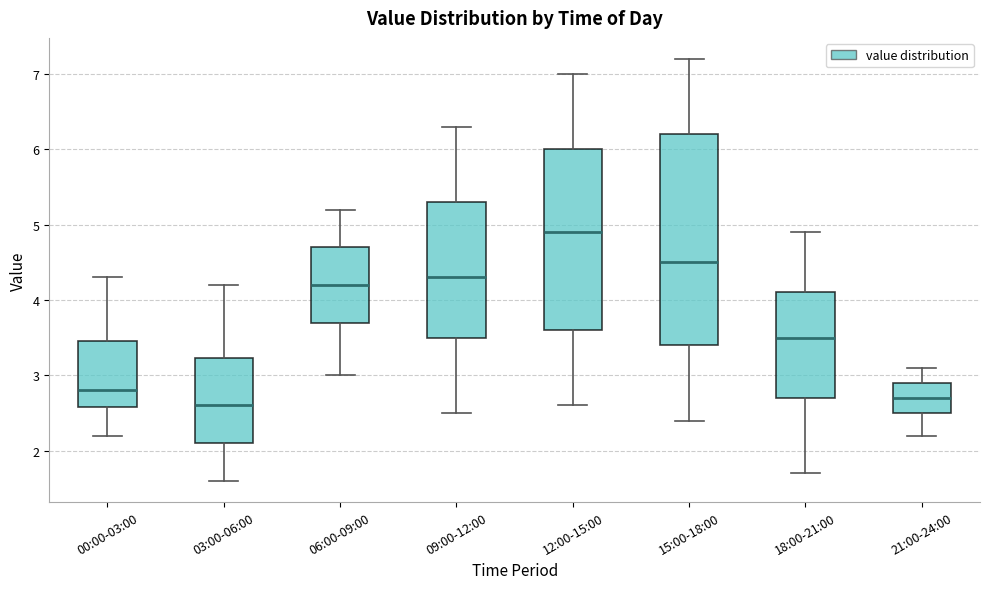

Which box's median line is the highest?

12:00-15:00